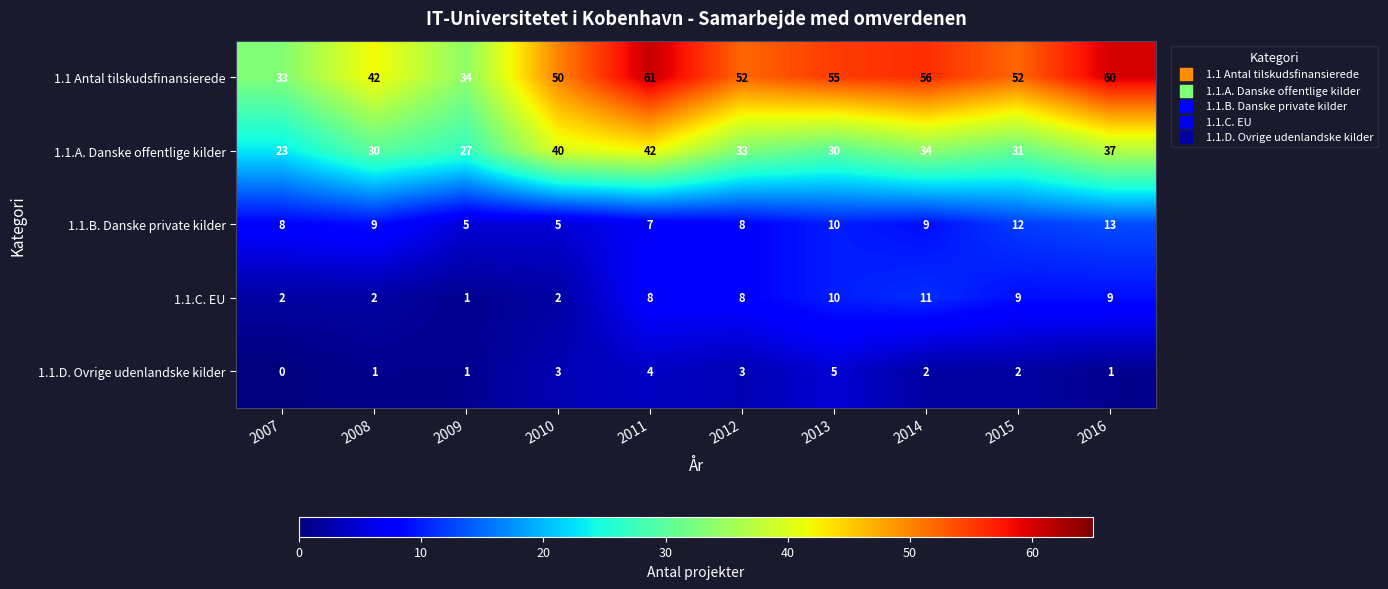

What is the lowest value of the 1.1.A. Danske offentlige kilder series?

23